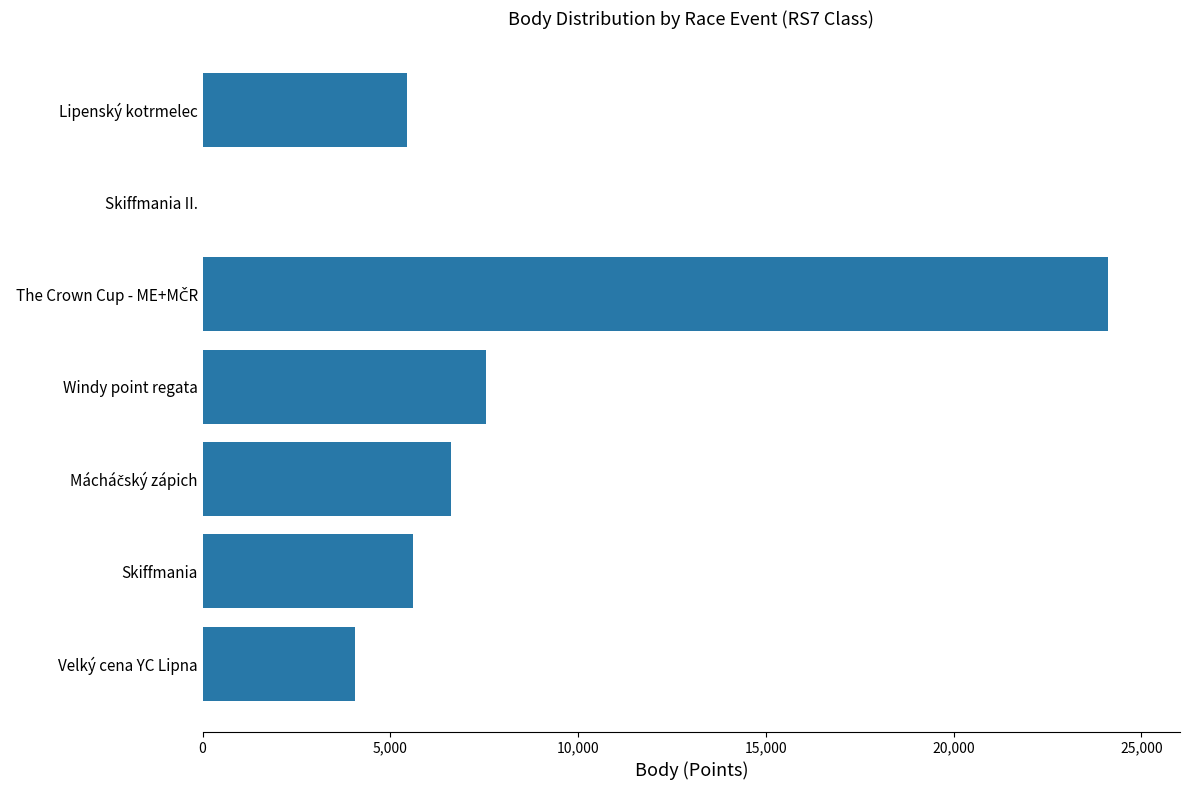

Is it true that the value at Skiffmania II. is -7657?

False